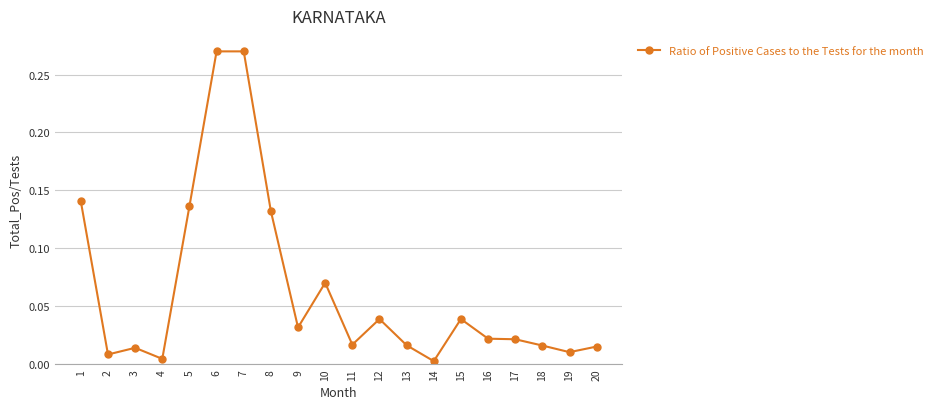

What is the sum of all values?

1.3